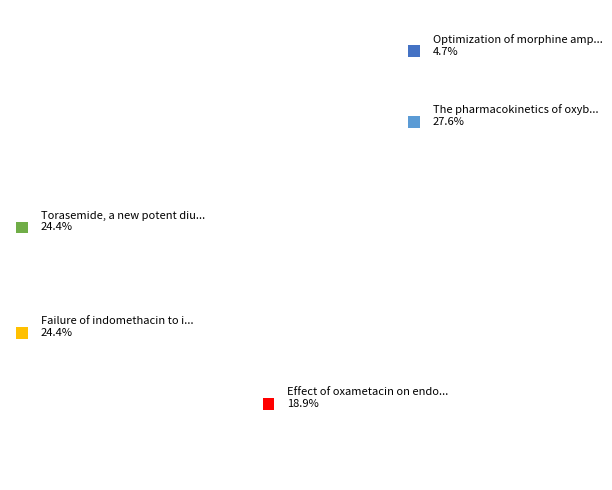

Count the number of slices in the pie.

5